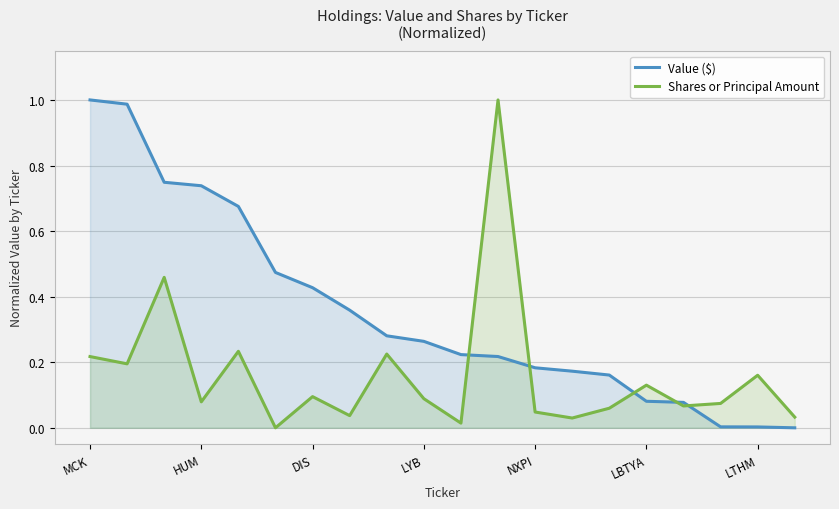

What is the spread (max minus min) of values at 8?

0.1